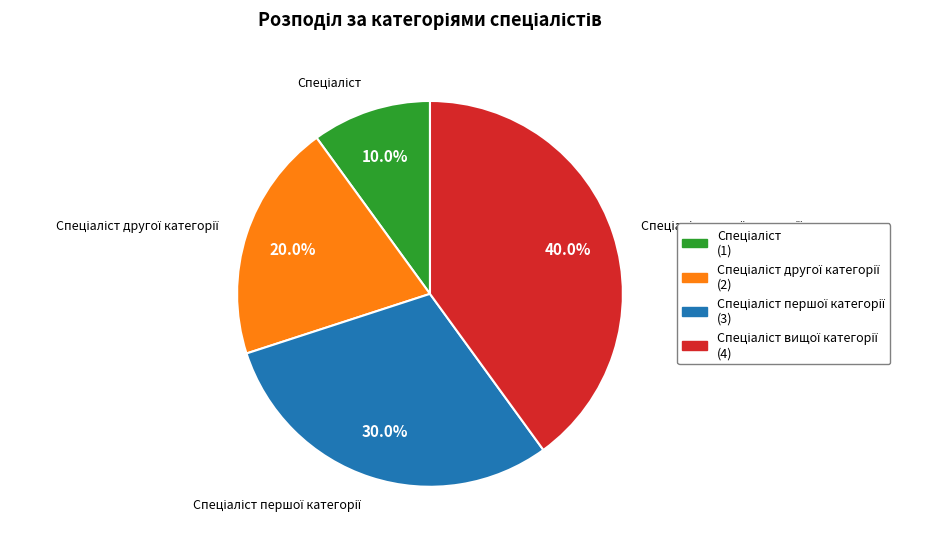

Is there a majority slice in this chart?

No